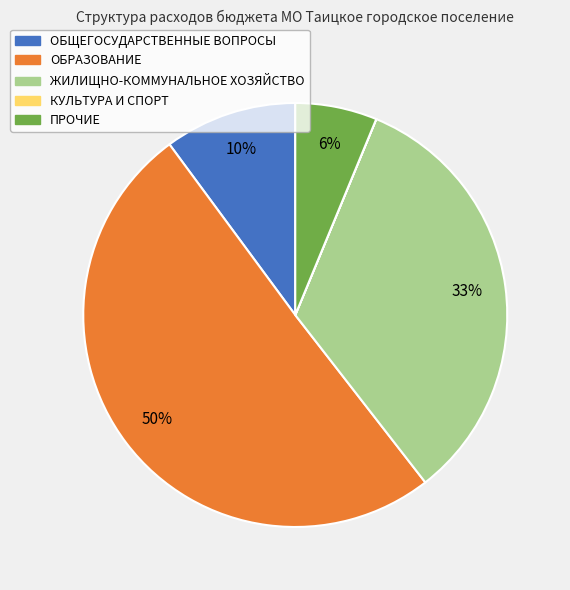

Does any single category account for the majority?

Yes